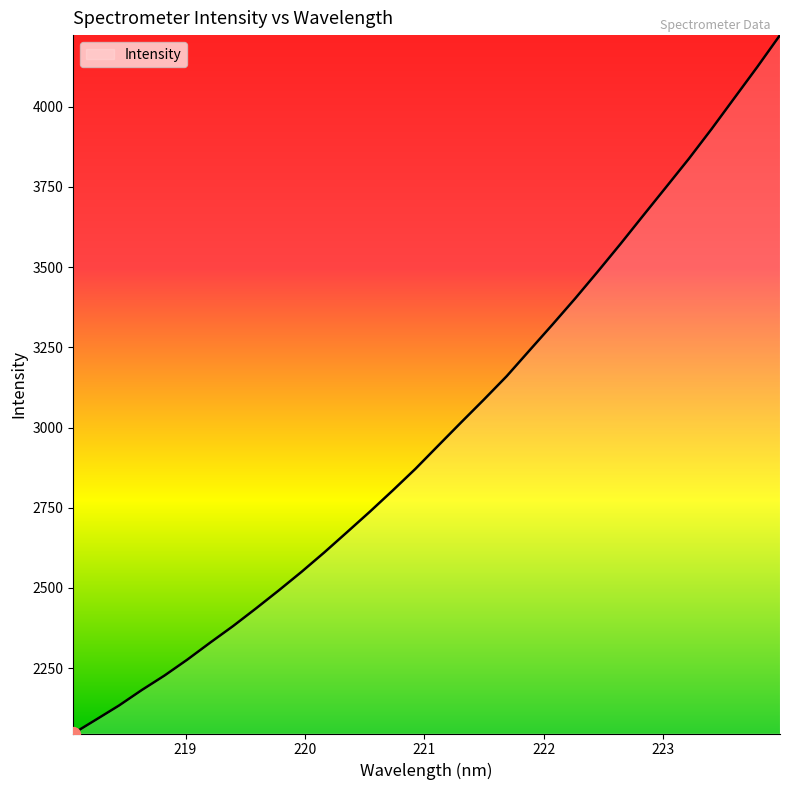

What is the maximum value shown in the chart?

4223.5